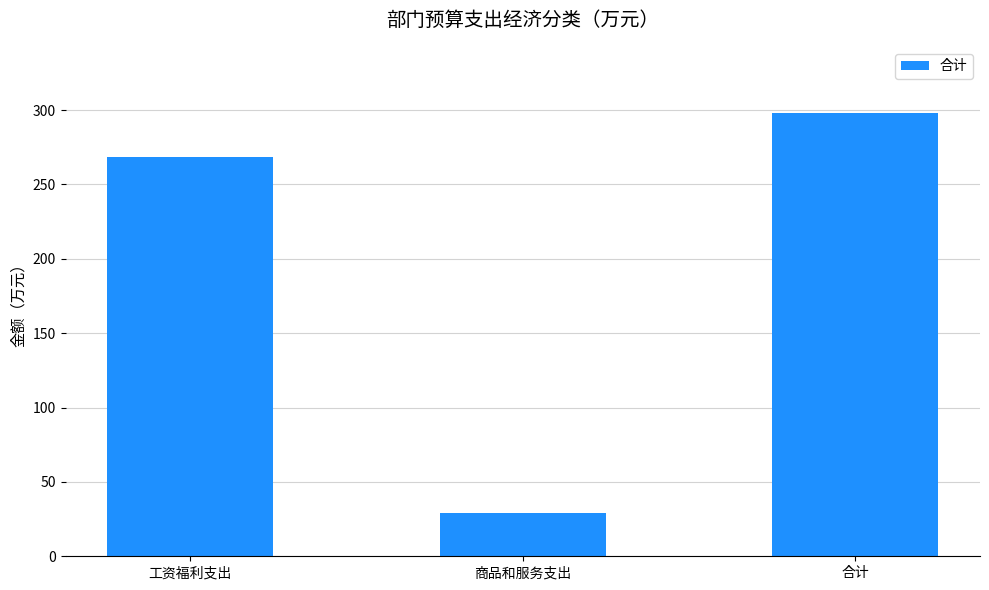

What is the smallest value displayed?

29.3